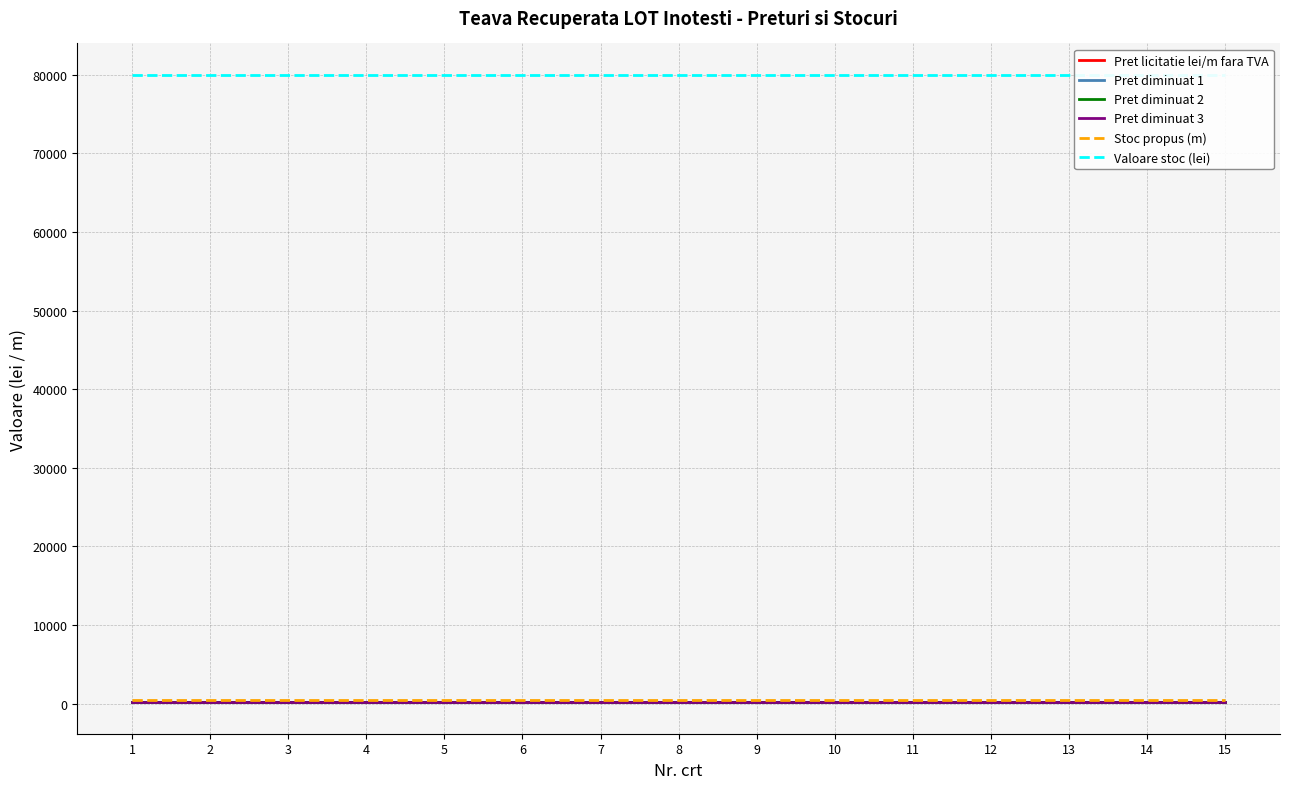

Reading left to right, list all the values displayed in this chart.

Pret licitatie lei/m fara TVA: 201.0	201.0	201.0	201.0	201.0	201.0	201.0	201.0	201.0	201.0	201.0	201.0	201.0	201.0	201.0
Pret diminuat 1: 180.9	180.9	180.9	180.9	180.9	180.9	180.9	180.9	180.9	180.9	180.9	180.9	180.9	180.9	180.9
Pret diminuat 2: 170.8	170.8	170.8	170.8	170.8	170.8	170.8	170.8	170.8	170.8	170.8	170.8	170.8	170.8	170.8
Pret diminuat 3: 160.0	160.0	160.0	160.0	160.0	160.0	160.0	160.0	160.0	160.0	160.0	160.0	160.0	160.0	160.0
Stoc propus (m): 500.0	500.0	500.0	500.0	500.0	500.0	500.0	500.0	500.0	500.0	500.0	500.0	500.0	500.0	500.0
Valoare stoc (lei): 79998.0	79998.0	79998.0	79998.0	79998.0	79998.0	79998.0	79998.0	79998.0	79998.0	79998.0	79998.0	79998.0	79998.0	79998.0